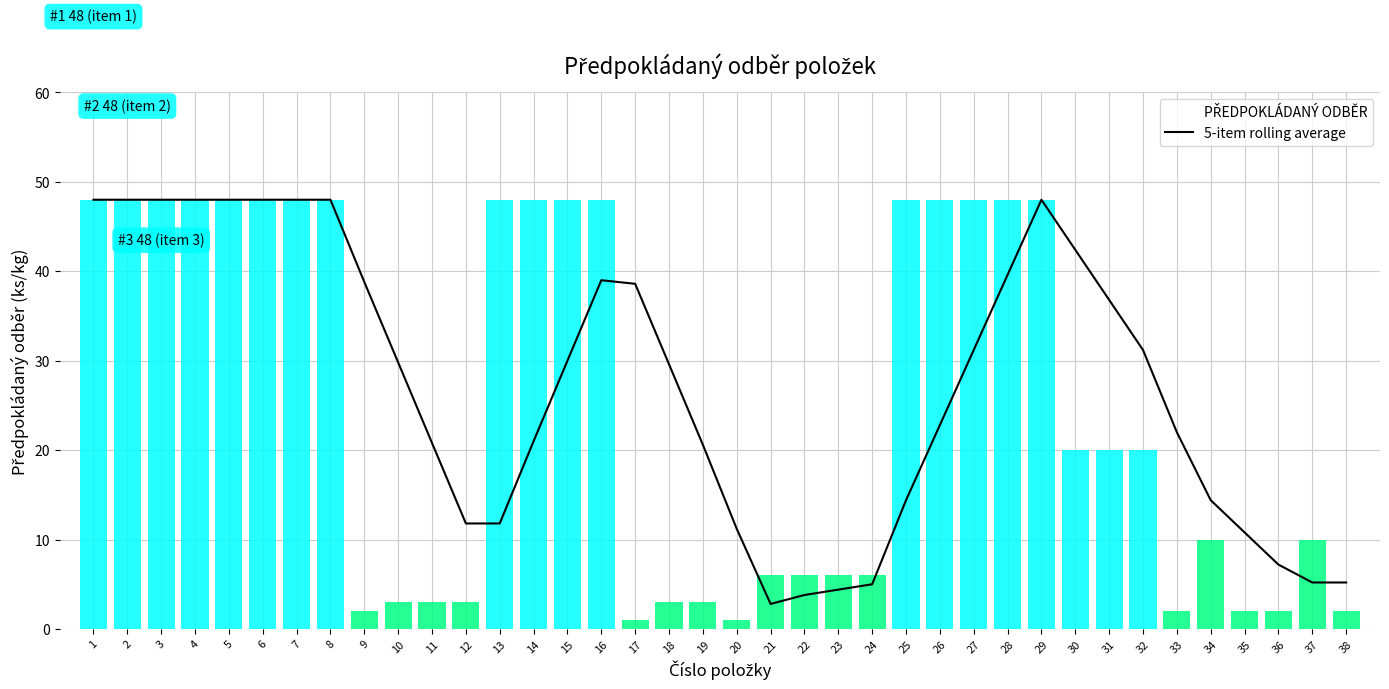

The 5-item rolling average series shows 12.1 at 36. True or false?

False